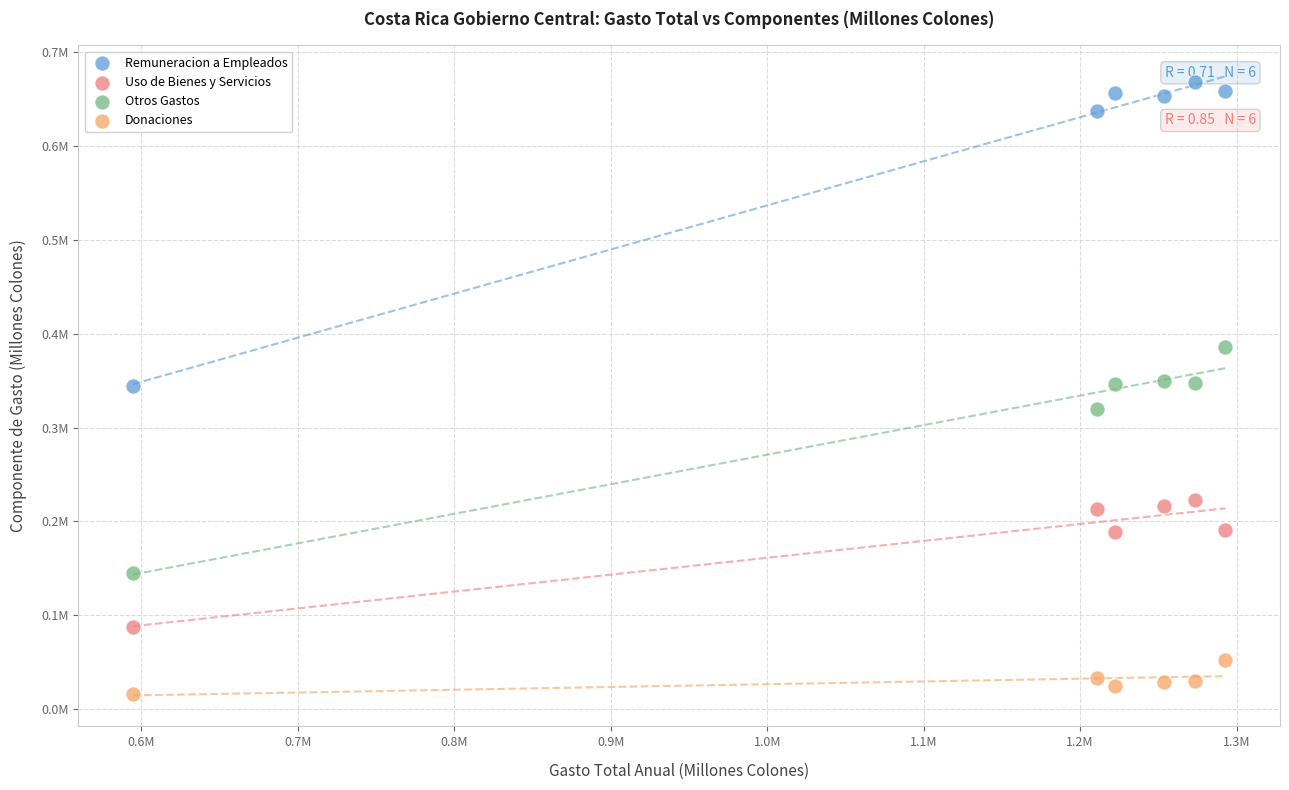

Which series has the largest Y range (max minus min)?

Remuneracion a Empleados